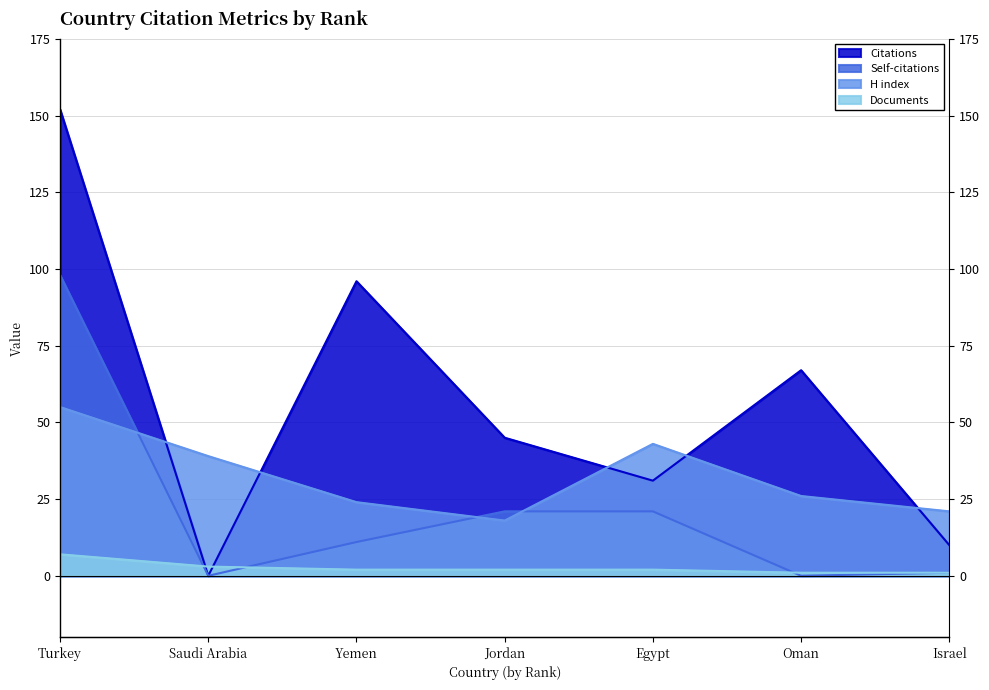

Reading left to right, extract all data points from this chart.

Citations: Turkey=152	Saudi Arabia=0	Yemen=96	Jordan=45	Egypt=31	Oman=67	Israel=10
Self-citations: Turkey=98	Saudi Arabia=0	Yemen=11	Jordan=21	Egypt=21	Oman=0	Israel=1
H index: Turkey=55	Saudi Arabia=39	Yemen=24	Jordan=18	Egypt=43	Oman=26	Israel=21
Documents: Turkey=7	Saudi Arabia=3	Yemen=2	Jordan=2	Egypt=2	Oman=1	Israel=1